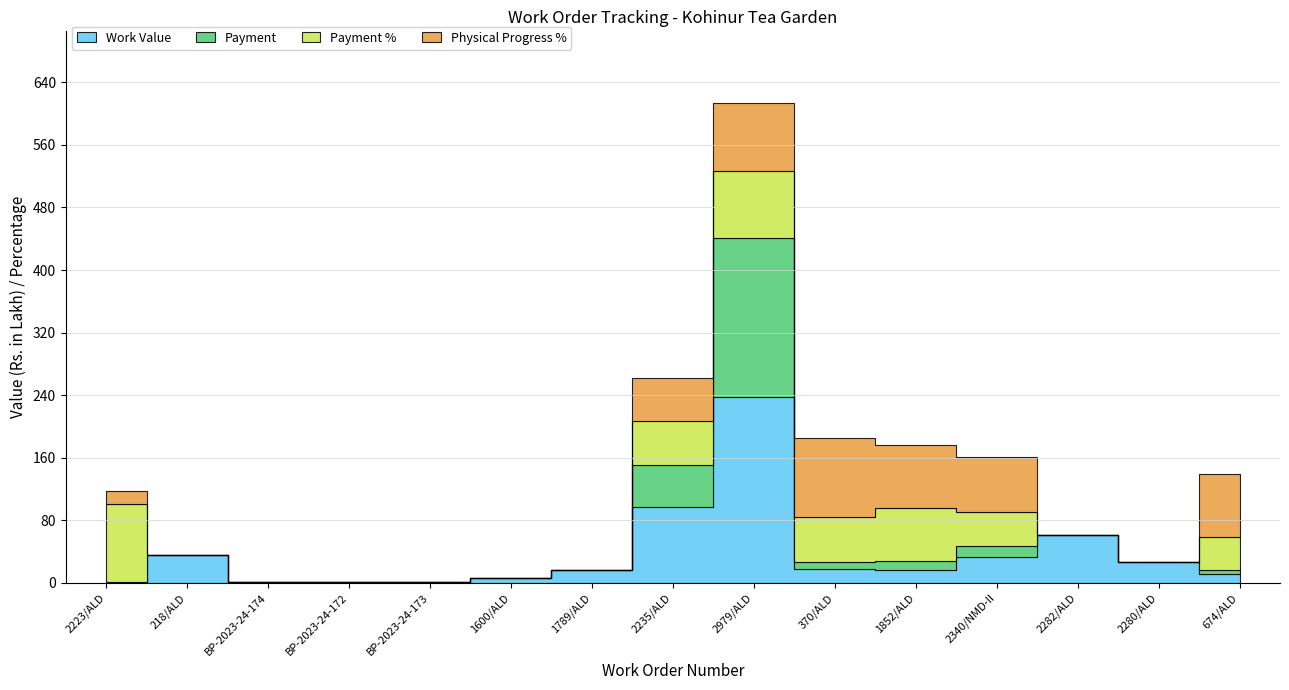

True or false: Payment has more than 1 points higher than both neighbors.

True